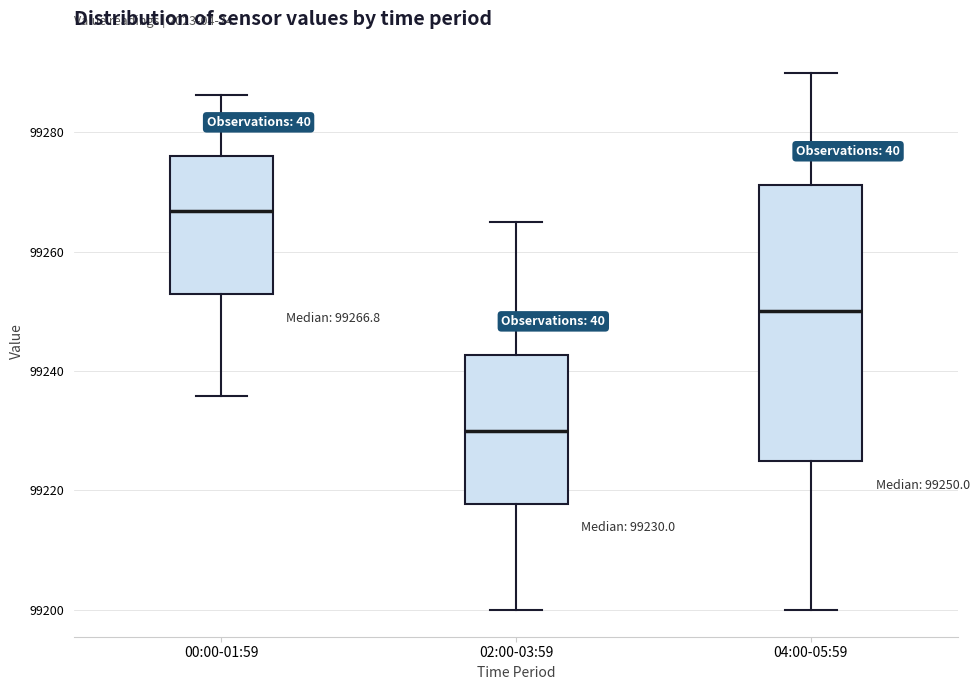

Which box is the tallest, from its lower edge to its upper edge?

04:00-05:59